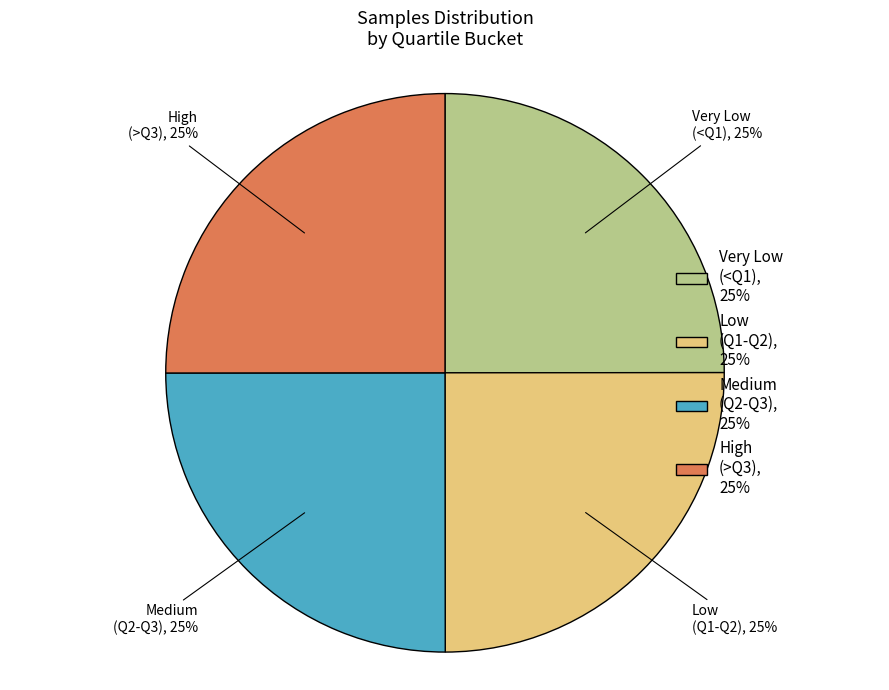

Is there a majority slice in this chart?

No